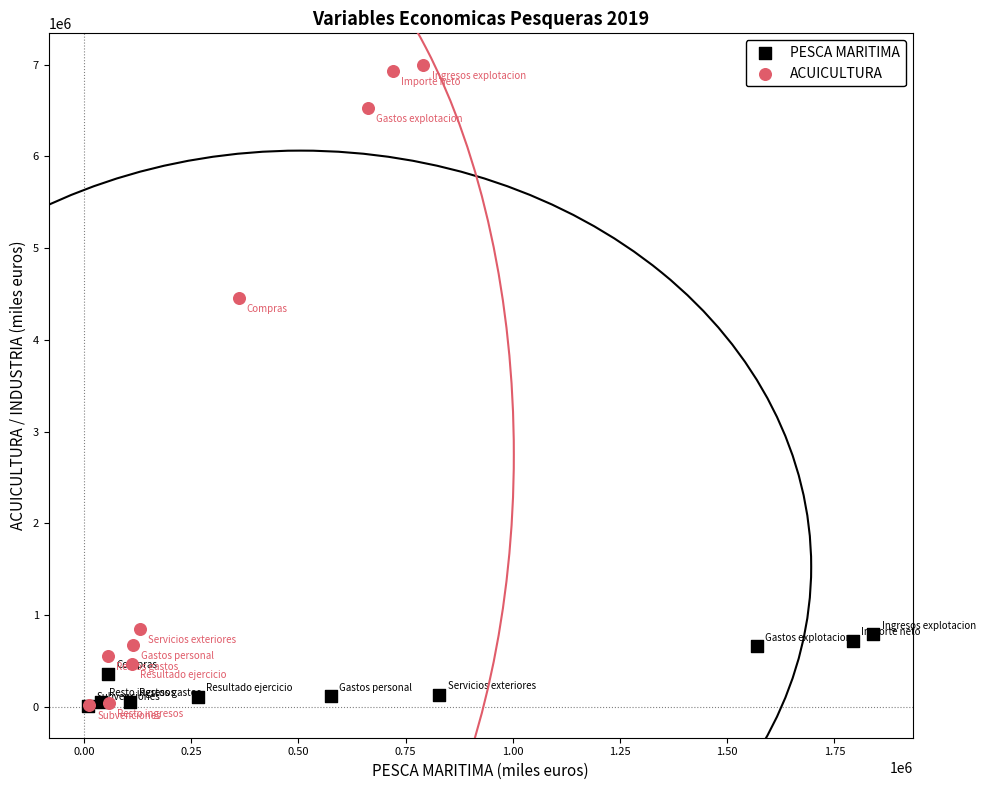

Which series reaches the maximum Y coordinate?

ACUICULTURA